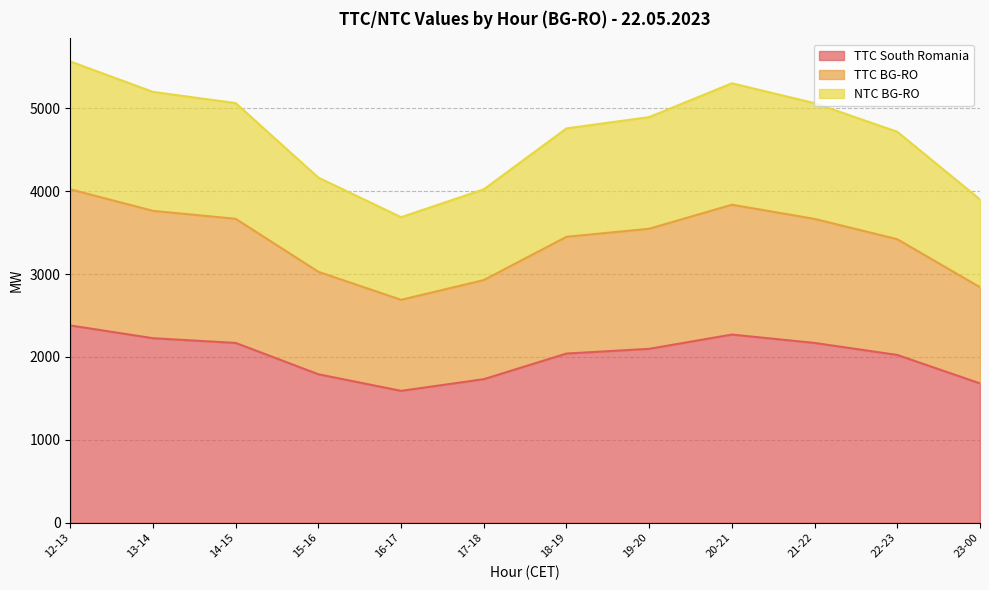

How many lines are shown in the chart?

3